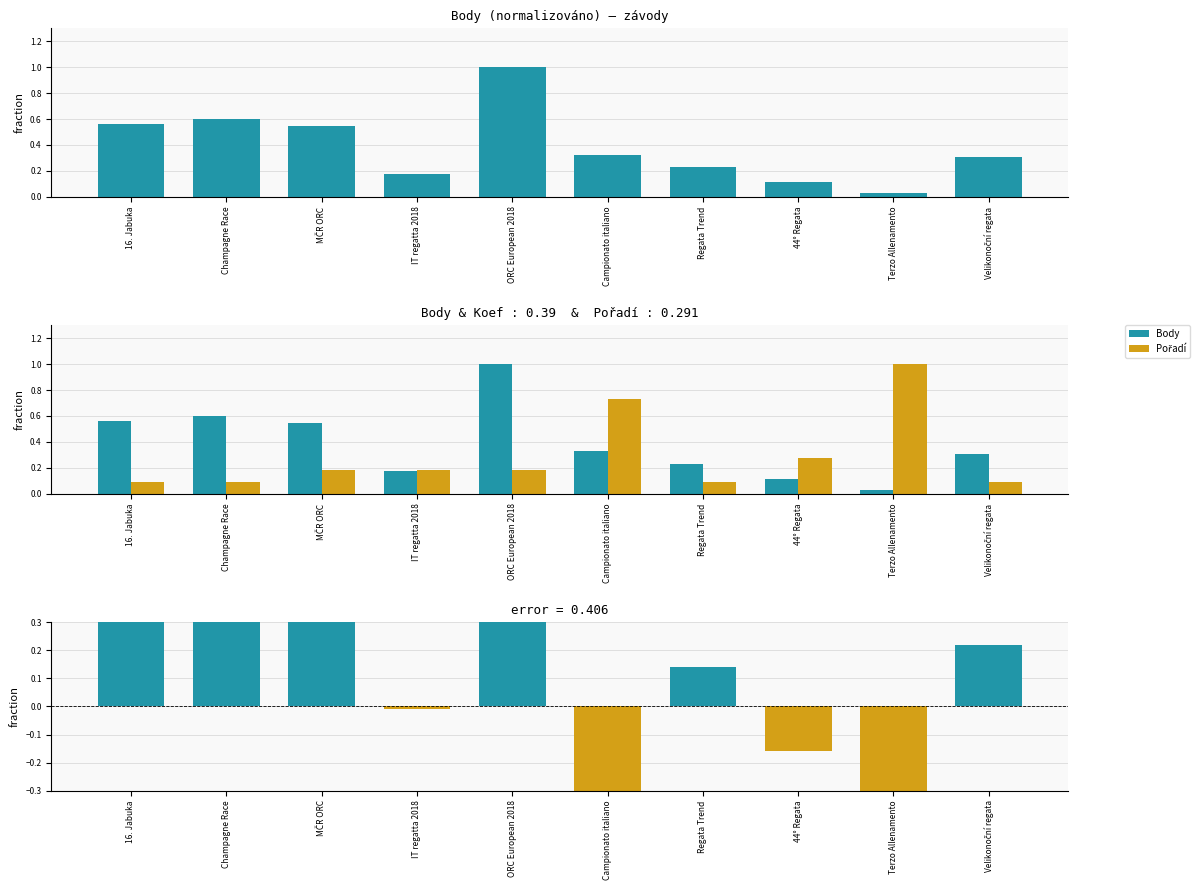

Between 44° Regata and Velikonoční regata, which series saw the biggest shift?

error (Body - Pořadí)